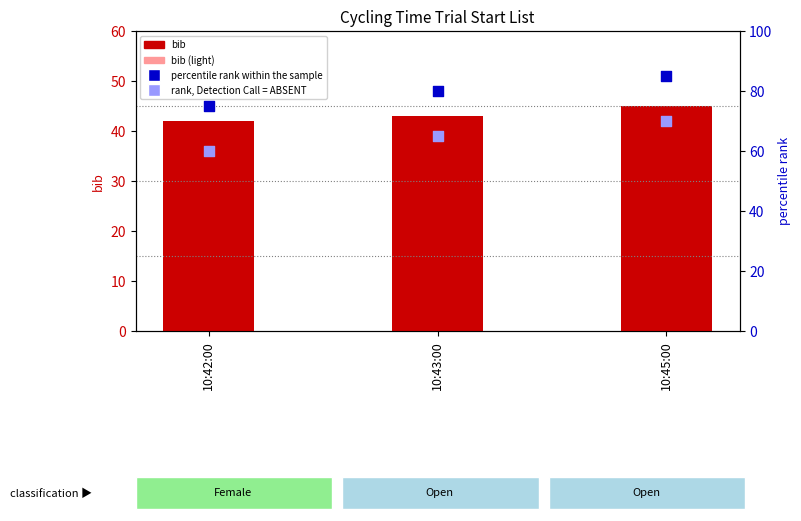

At which category is the sum across all series the highest?

10:45:00